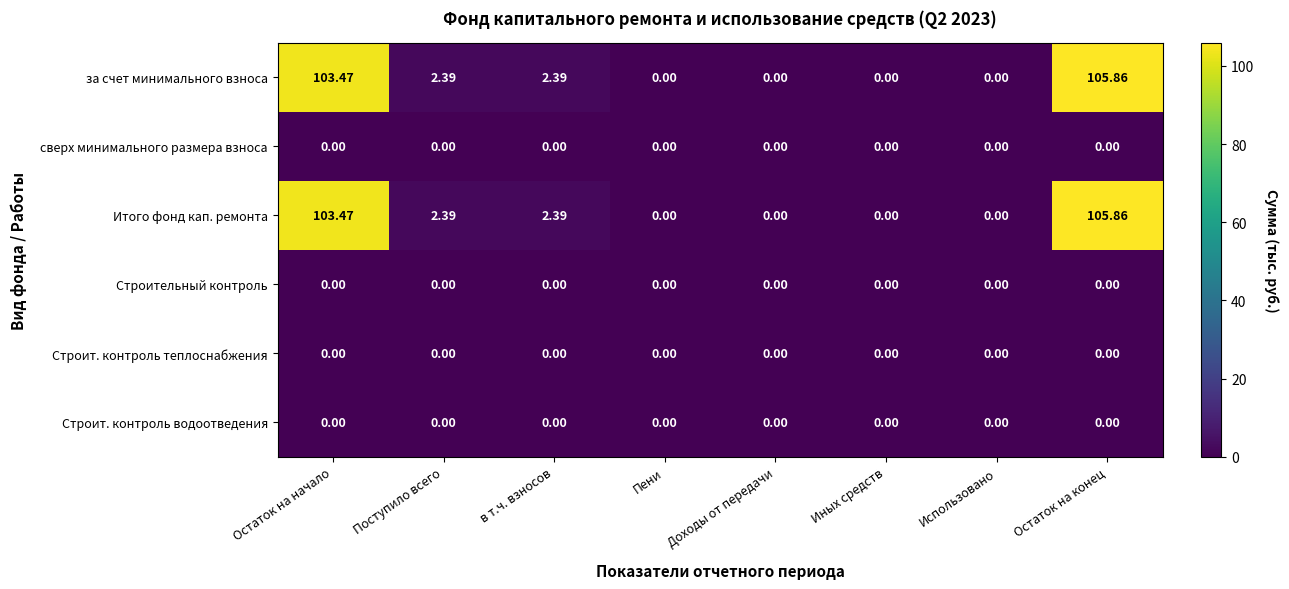

Which label corresponds to the largest value in the chart?

Остаток на конец